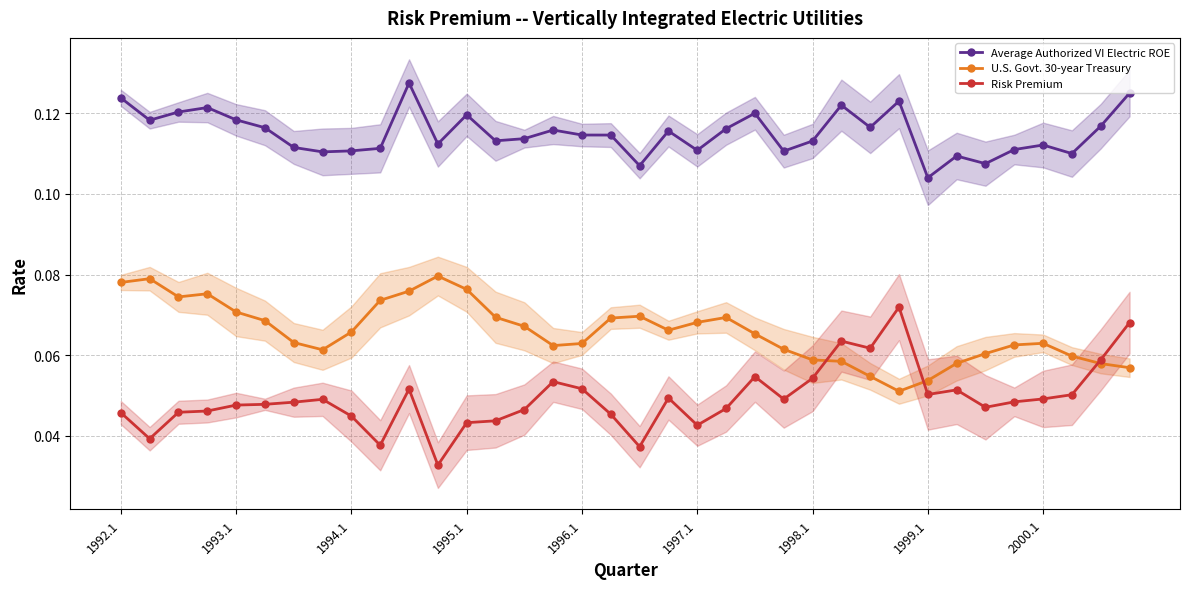

Count the Risk Premium values in the range 0 to 1.

36